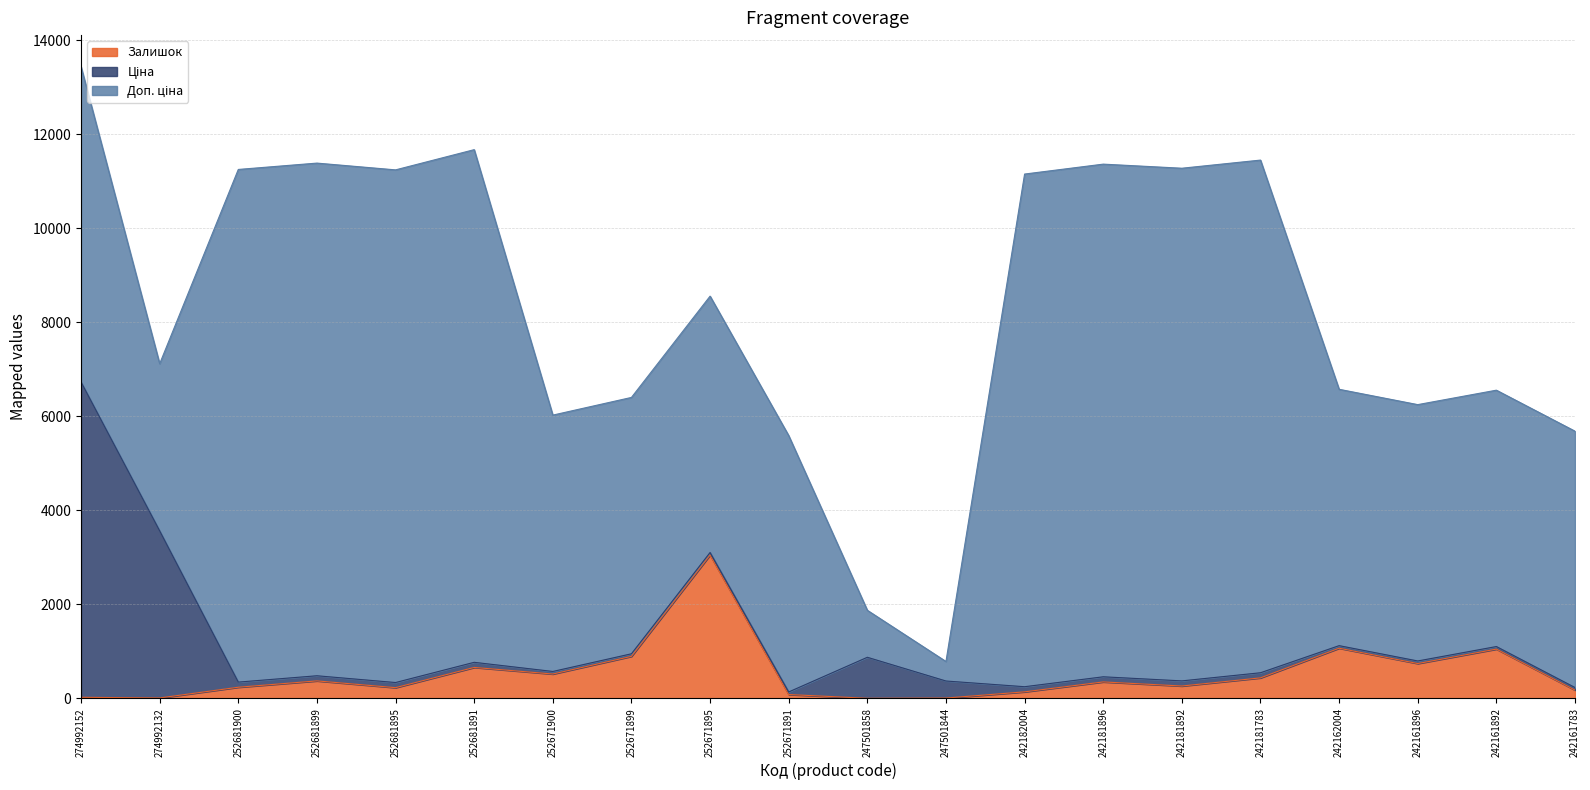

At which label is Залишок closest to 1525?

242162004